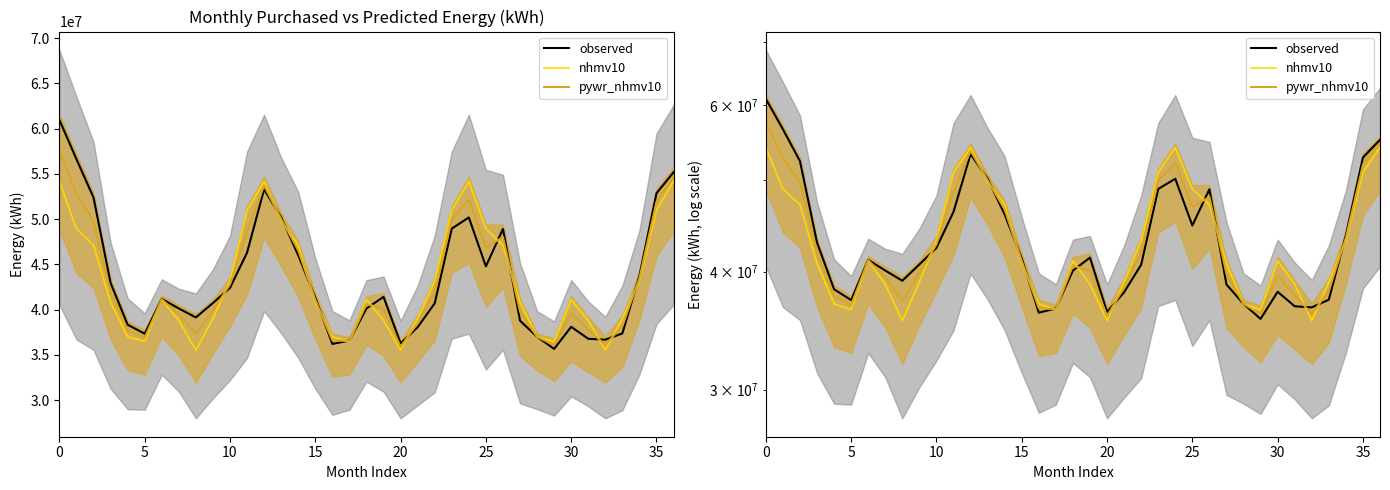

Count the number of categories in the chart.

37